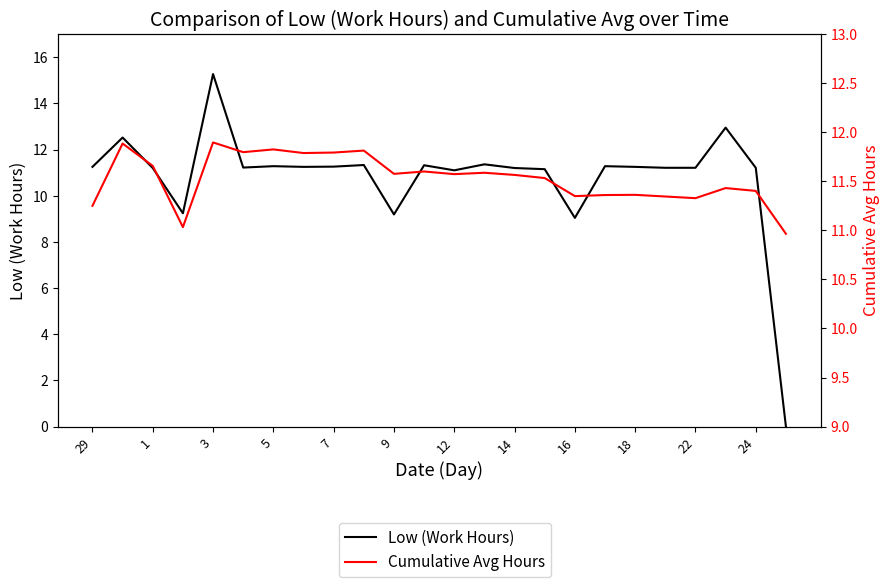

After their last crossing, which series has the higher values: Low (Work Hours) or Cumulative Avg Hours?

Cumulative Avg Hours